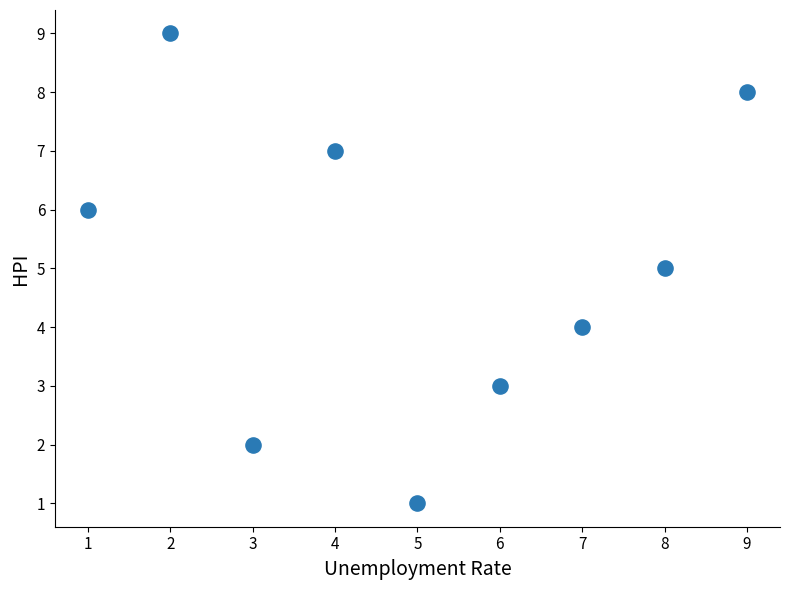

What is the range of Y values (max minus min)?

8